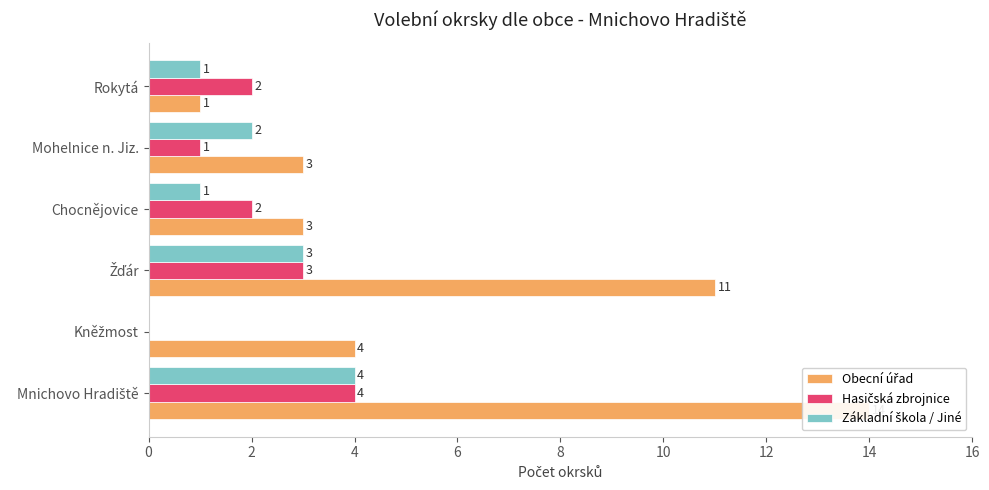

How many bars are there in total?

18